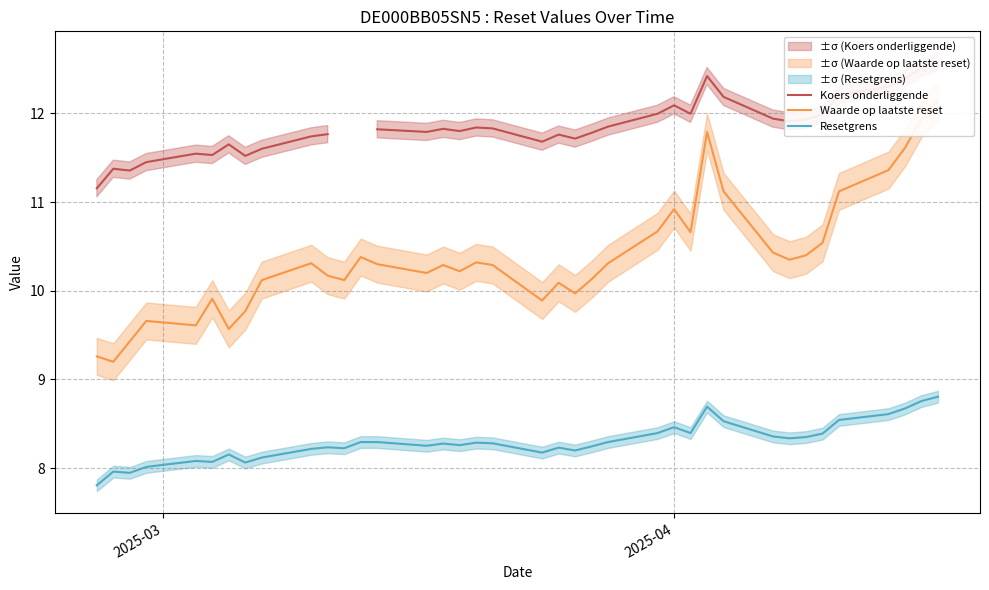

True or false: Koers onderliggende and Resetgrens cross at least once.

False